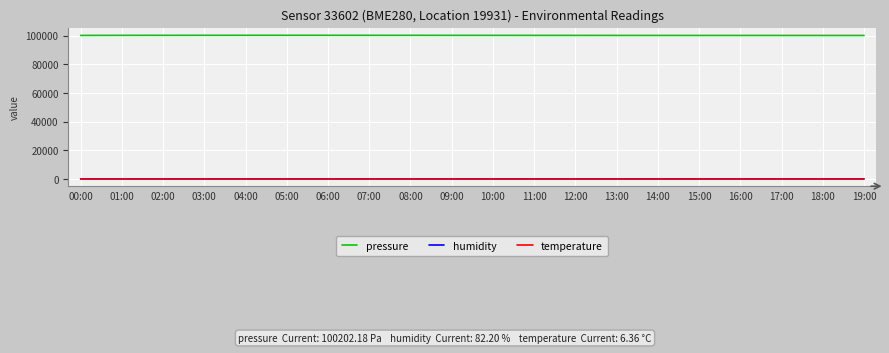

True or false: humidity and pressure intersect in this chart.

False